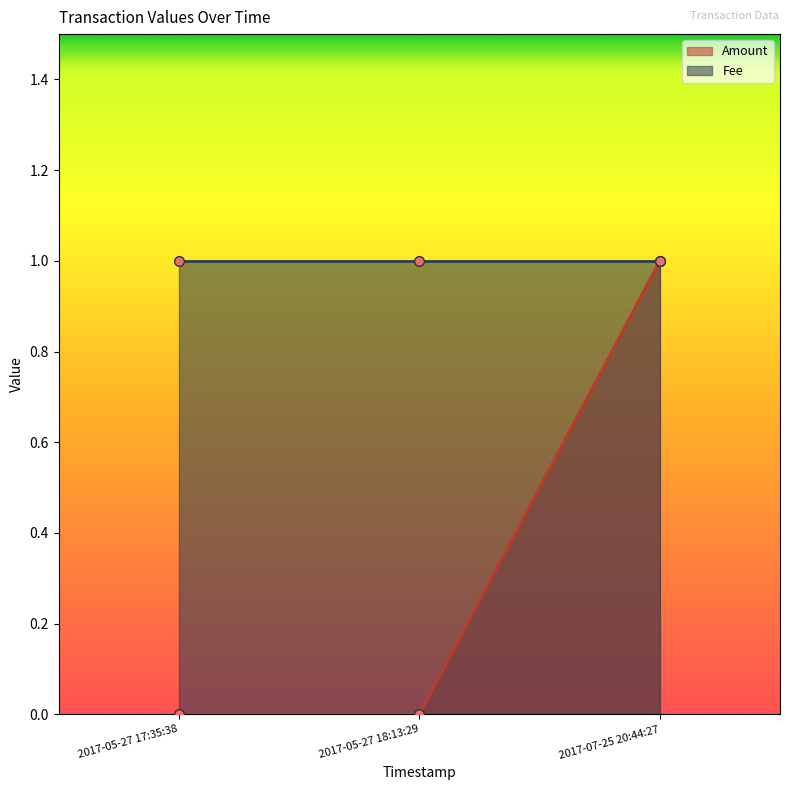

At which label does Amount reach its peak?

2017-07-25 20:44:27